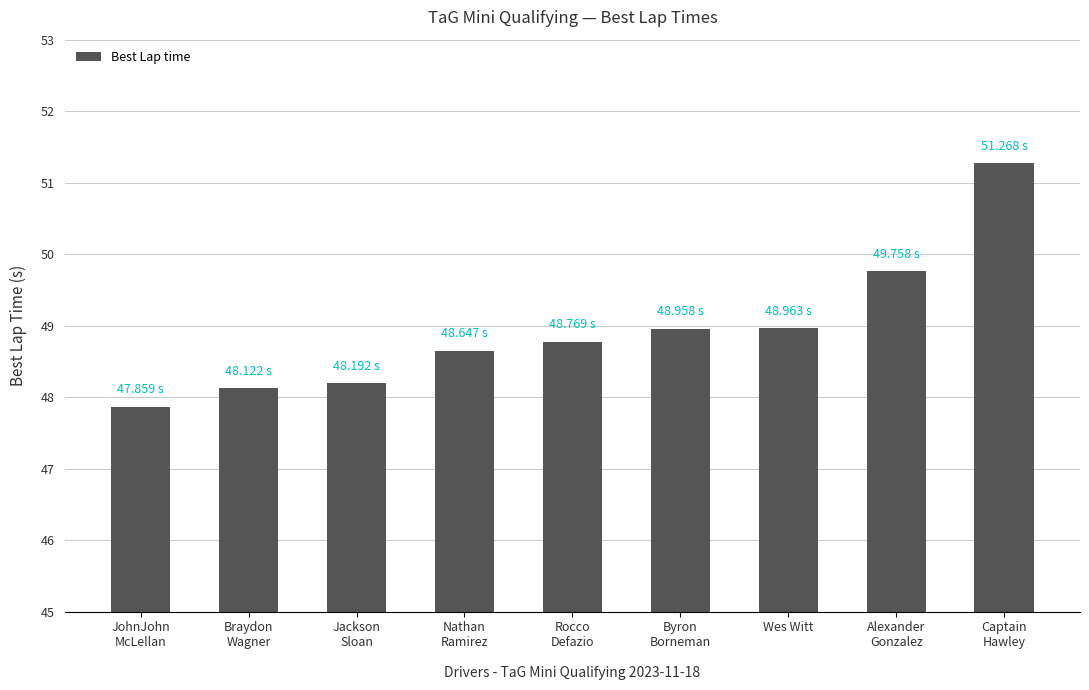

Does the chart contain stacked bars?

No